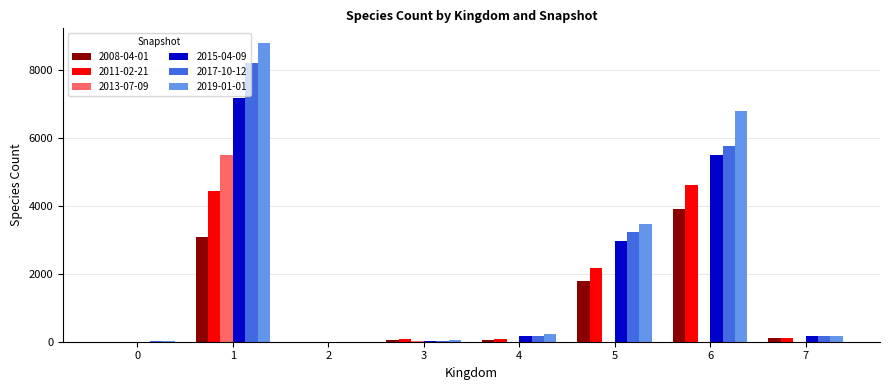

Which series has the largest total across all categories?

2019-01-01